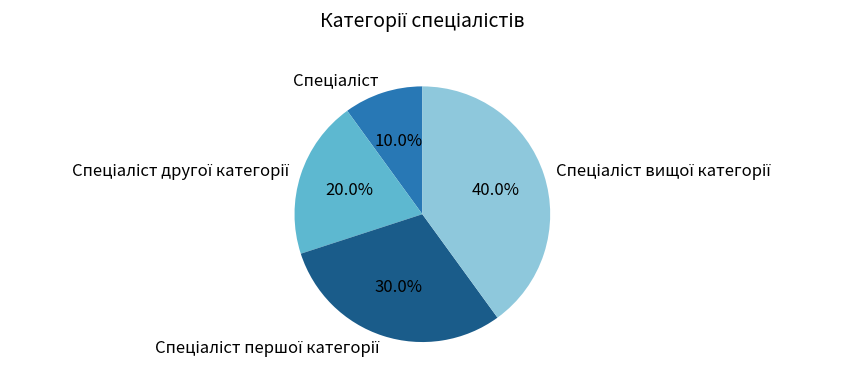

Is there any slice that represents more than half of the pie?

No